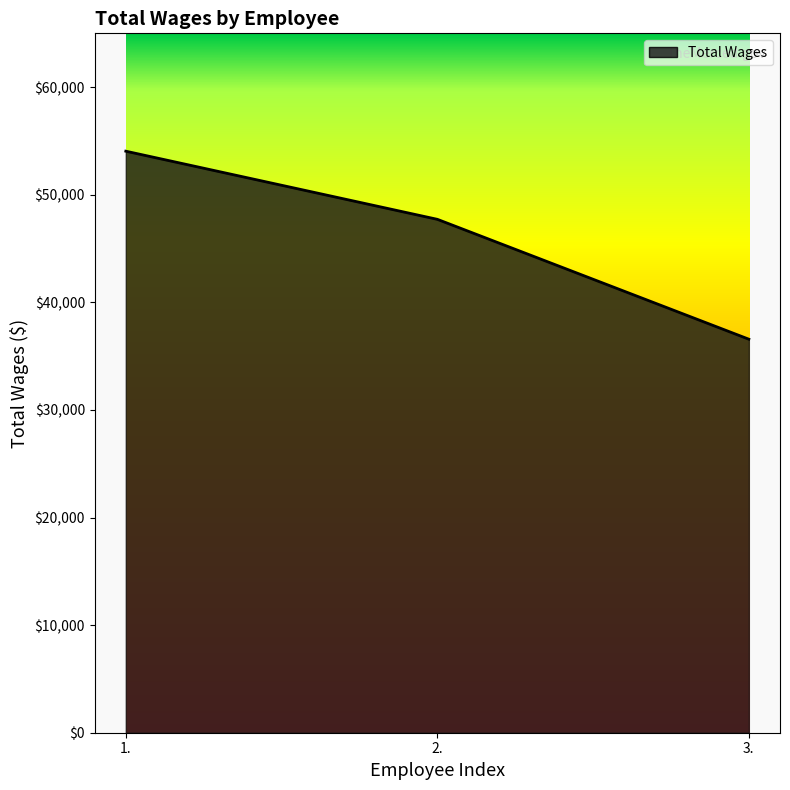

The chart shows a value of 14790 at 2.. True or false?

False